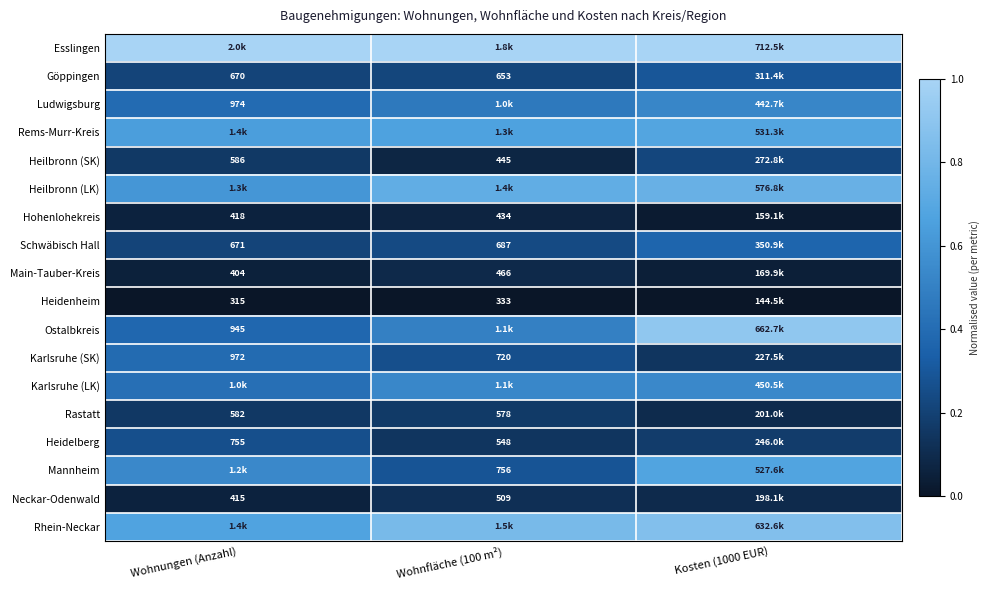

Count the number of categories in the chart.

3